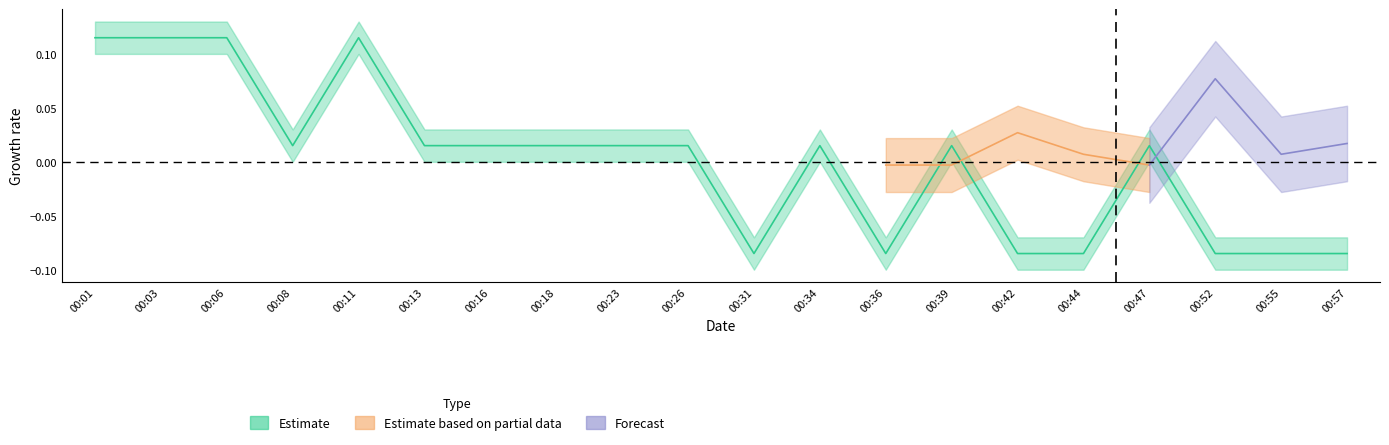

Rank the categories by value from lowest to highest.

00:31, 00:36, 00:42, 00:44, 00:52, 00:55, 00:57, 00:08, 00:13, 00:16, 00:18, 00:23, 00:26, 00:34, 00:39, 00:47, 00:01, 00:03, 00:06, 00:11